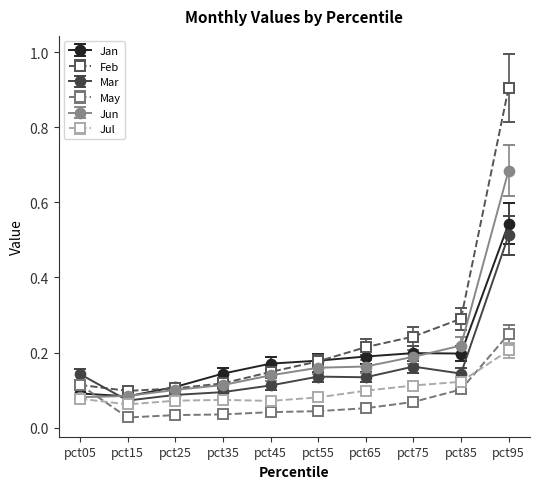

After their last crossing, which series has the higher values: May or Feb?

Feb